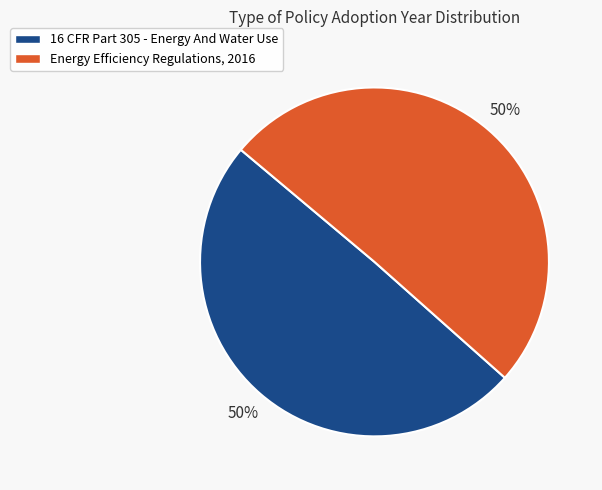

Count the number of slices in the pie.

2